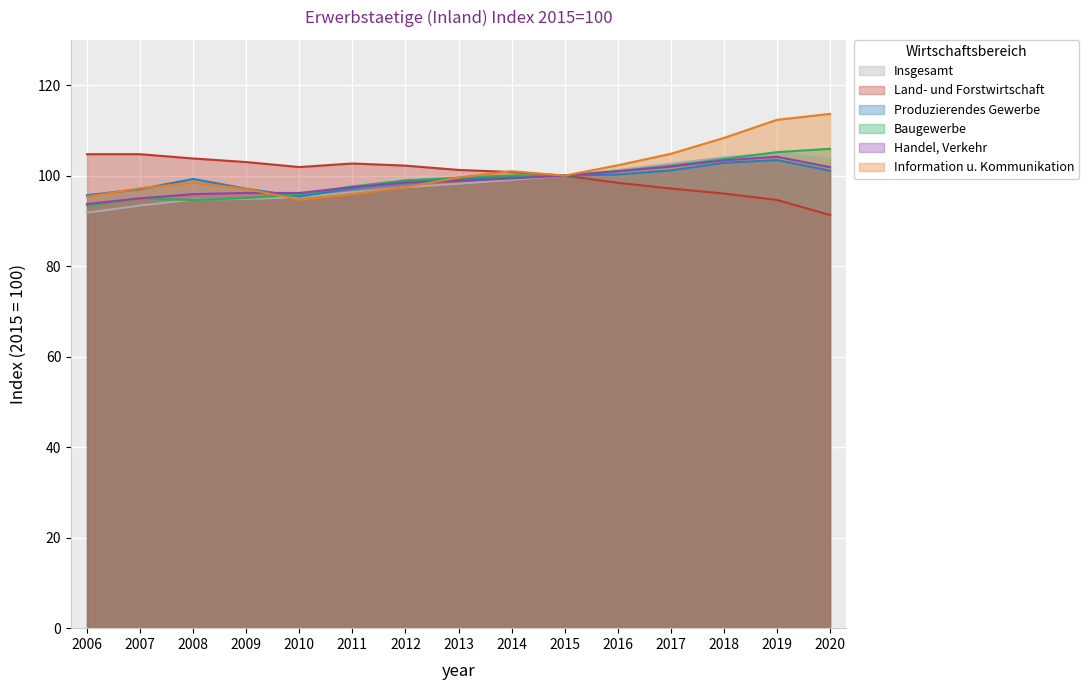

True or false: Land- und Forstwirtschaft and Produzierendes Gewerbe cross at least once.

False